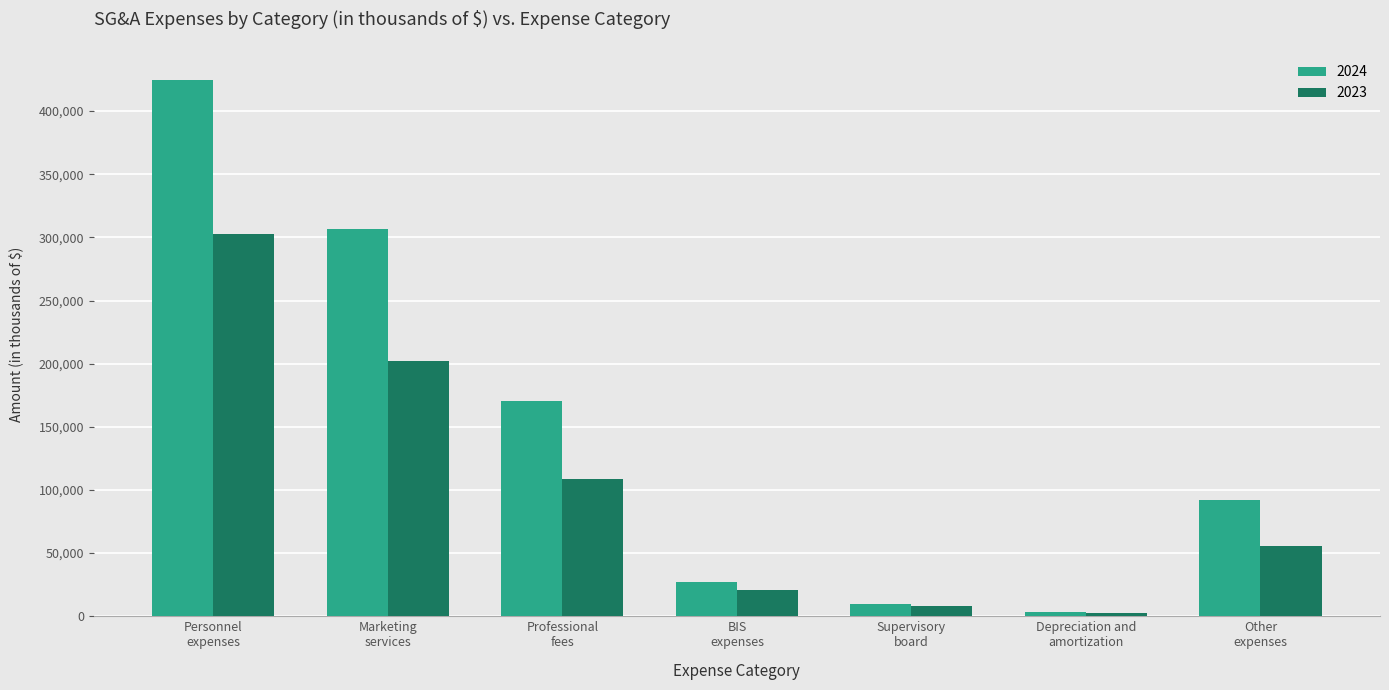

What is the label of the 7th bar from the left?

Other
expenses